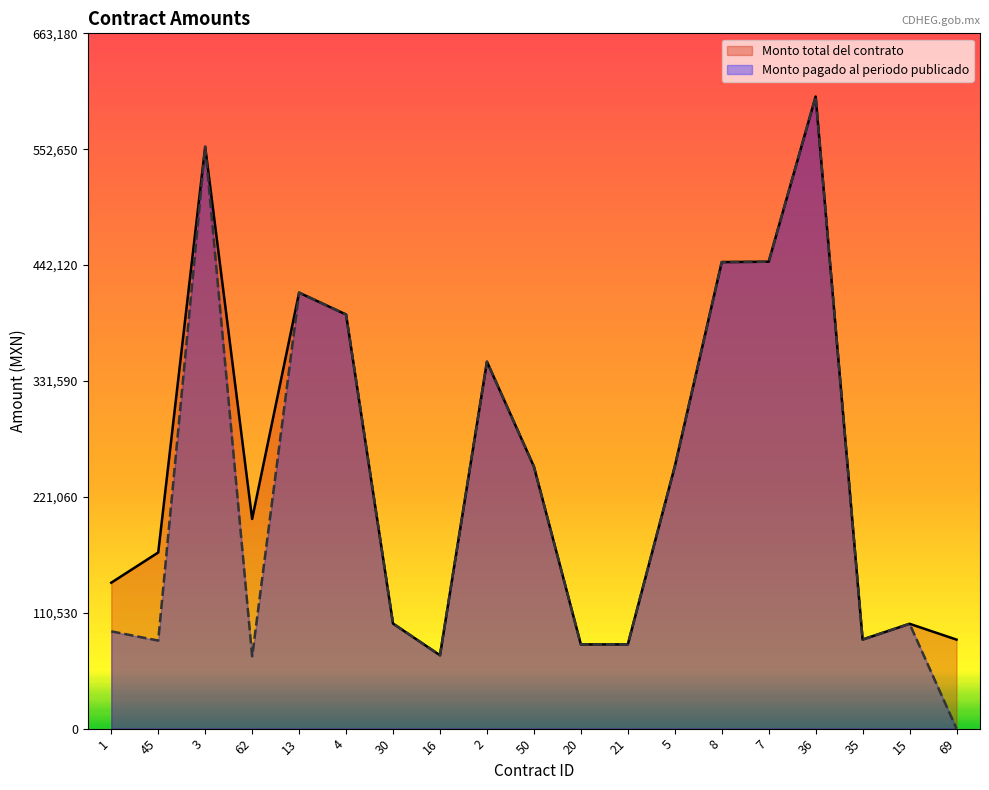

Between 16 and 8, which series saw the biggest shift?

Monto total del contrato